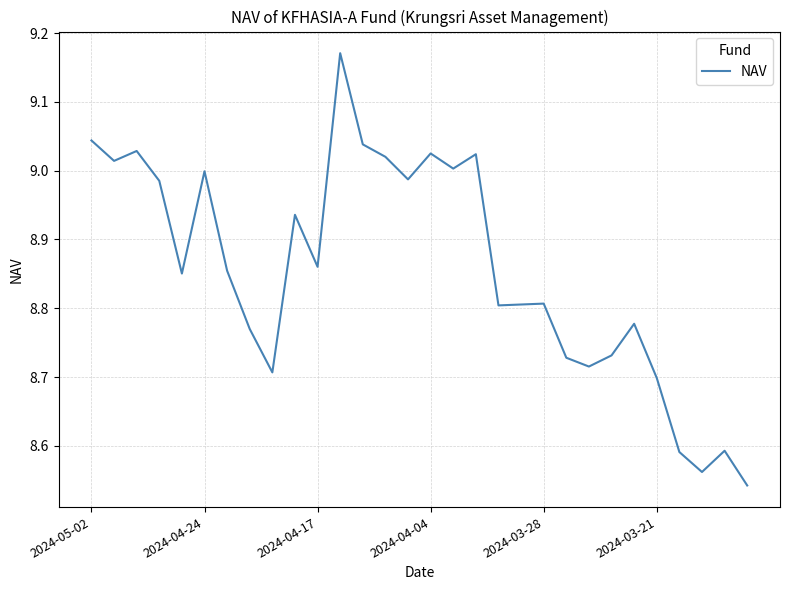

What is the difference between the maximum and minimum values?

0.6